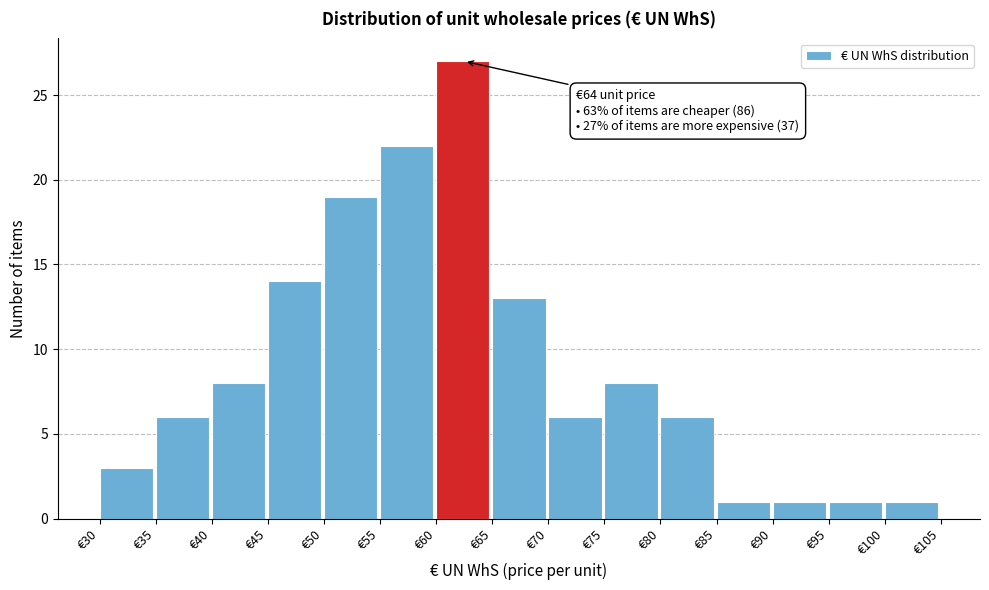

Which range on the x-axis has the tallest bar?

60 to 65